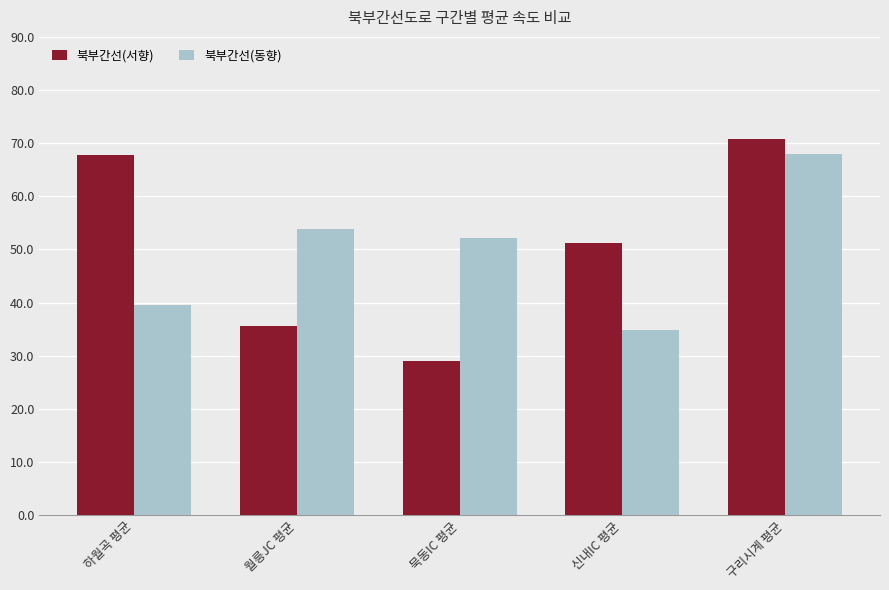

What is the value of the 북부간선(동향) bar at the 1st from the left?

39.6